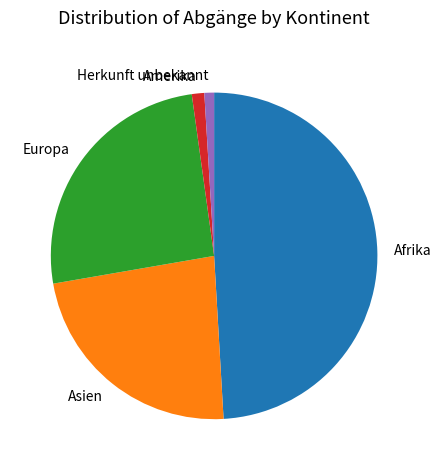

Does any single category account for the majority?

No